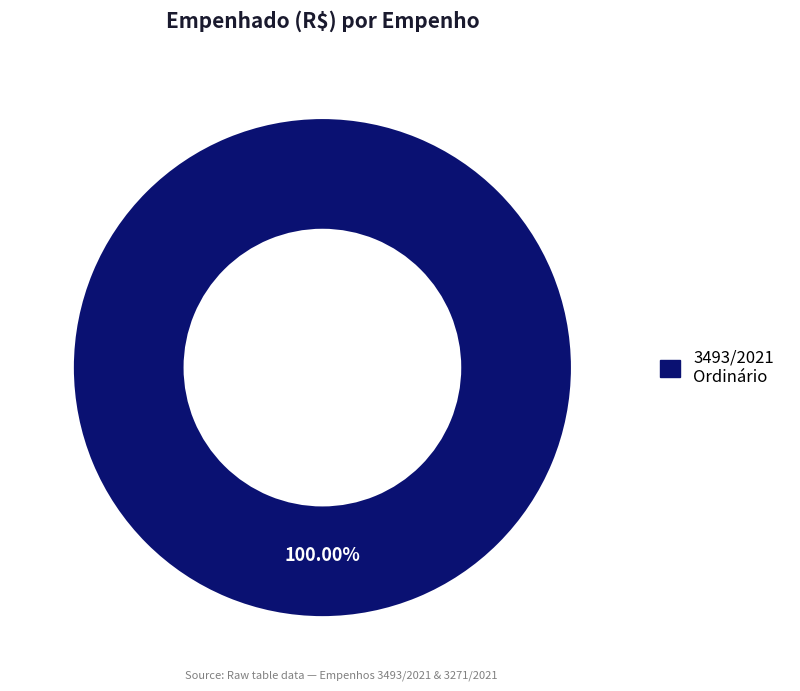

Is there any slice that represents more than half of the pie?

Yes